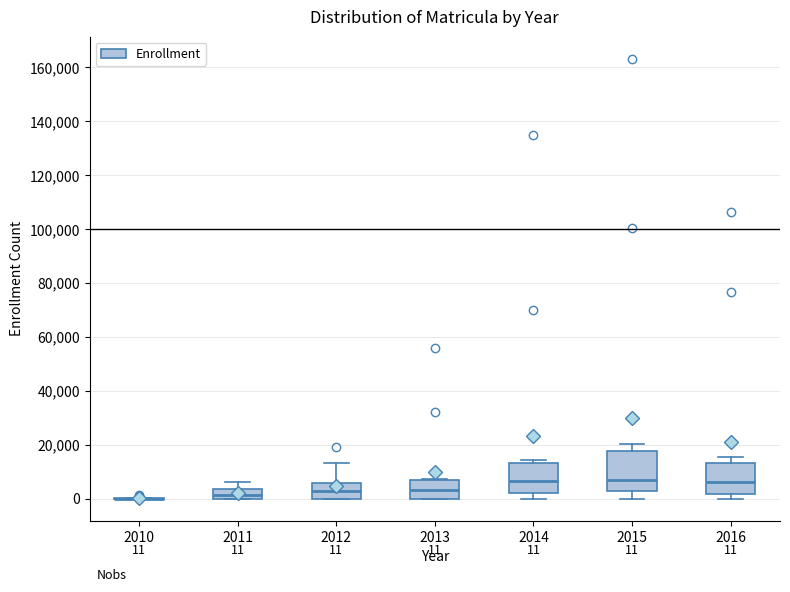

Comparing the boxes themselves (not the whiskers), which one is the tallest?

2015